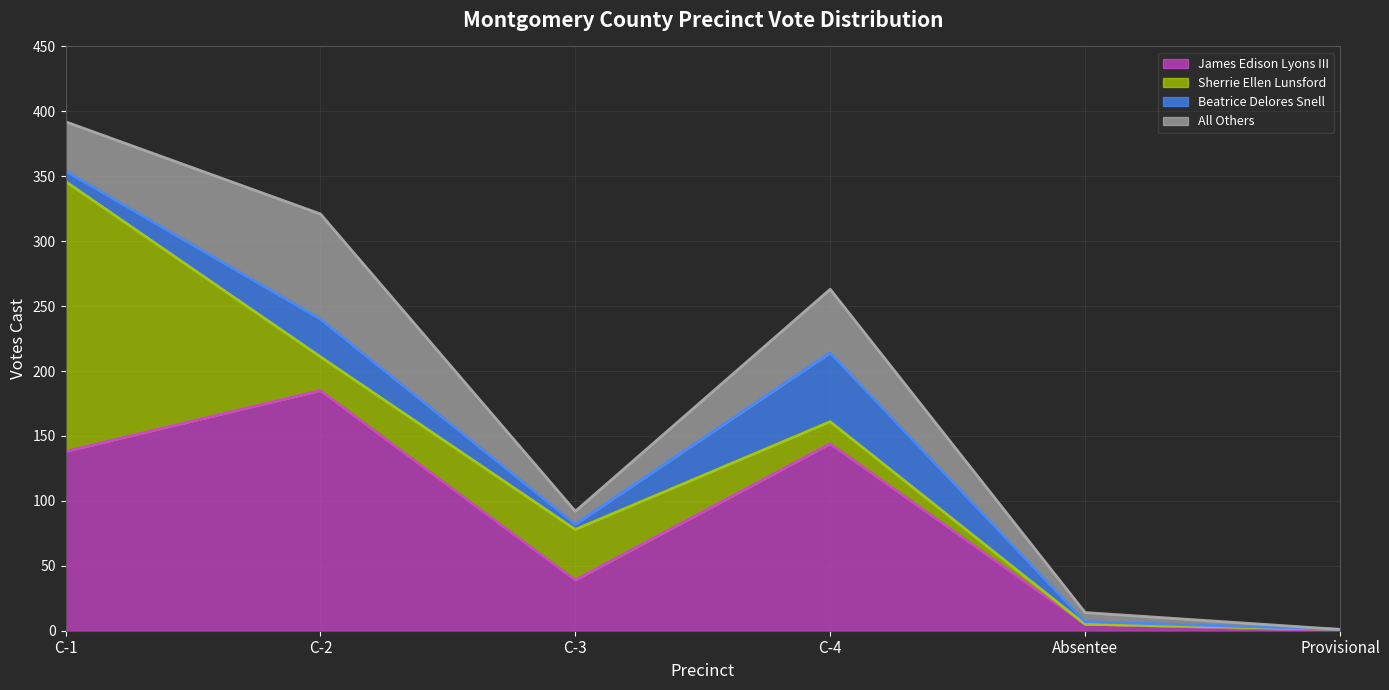

Reading left to right, transcribe all the data shown in this chart.

James Edison Lyons III: 138	185	39	144	5	0
Sherrie Ellen Lunsford: 208	26	39	17	0	1
Beatrice Delores Snell: 8	29	4	53	2	0
All Others: 38	81	10	49	7	0